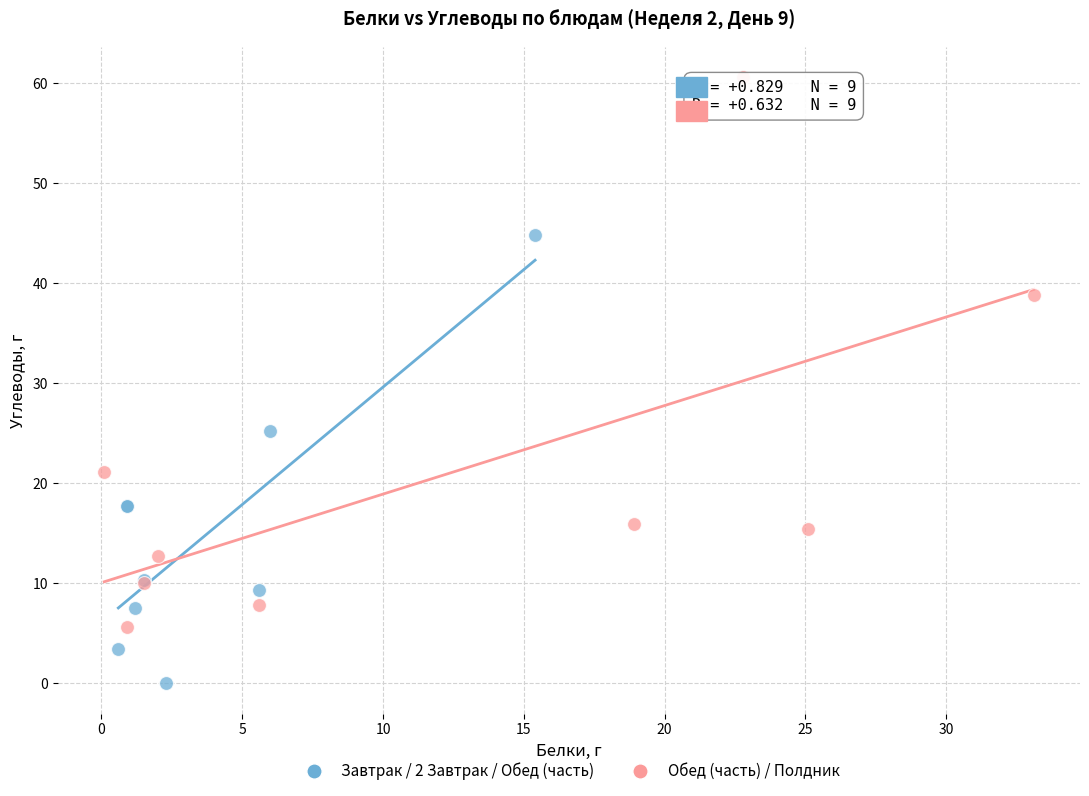

Which series contains the lowest Y value?

Завтрак / 2 Завтрак / Обед (часть)